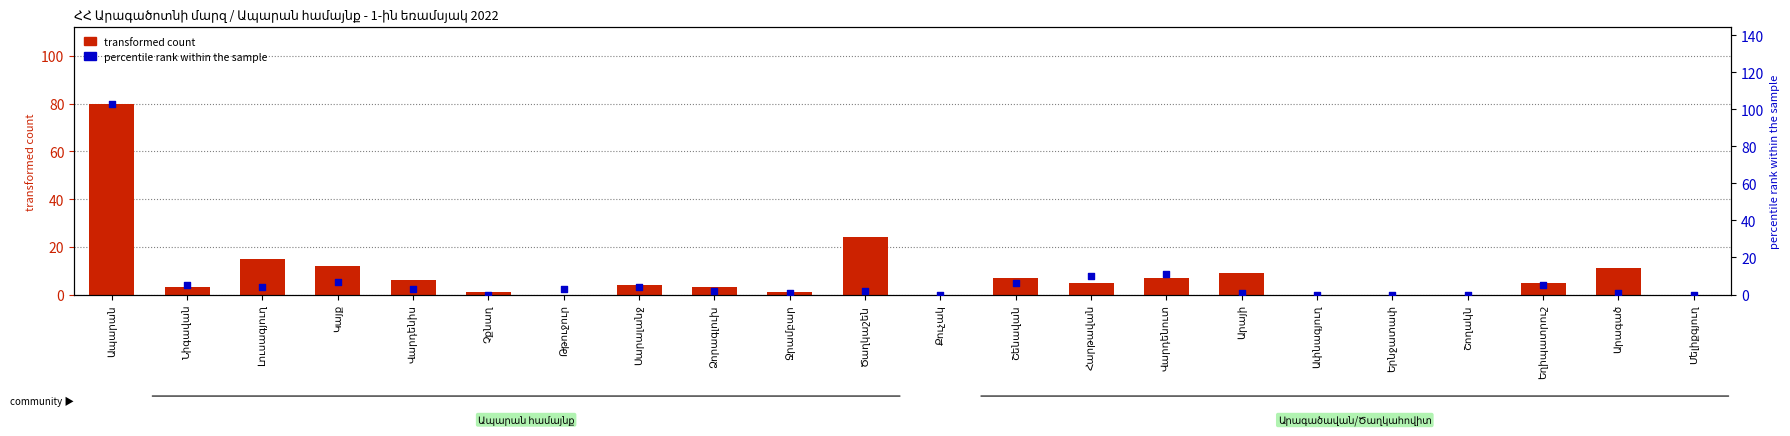

At how many categories does at least one series exceed 102?

1